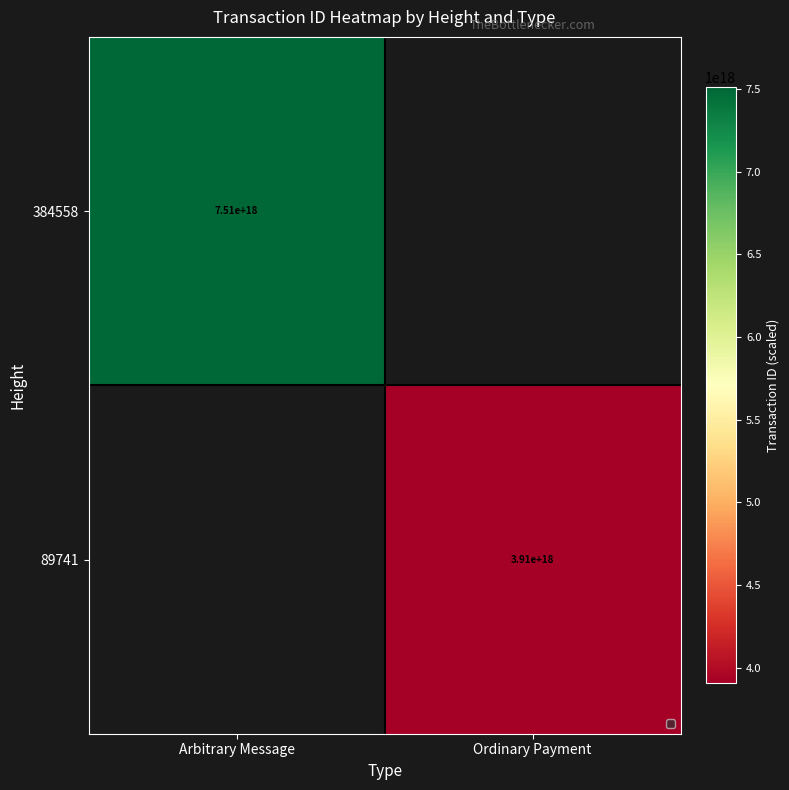

Between Ordinary Payment and Arbitrary Message, which is larger?

Arbitrary Message